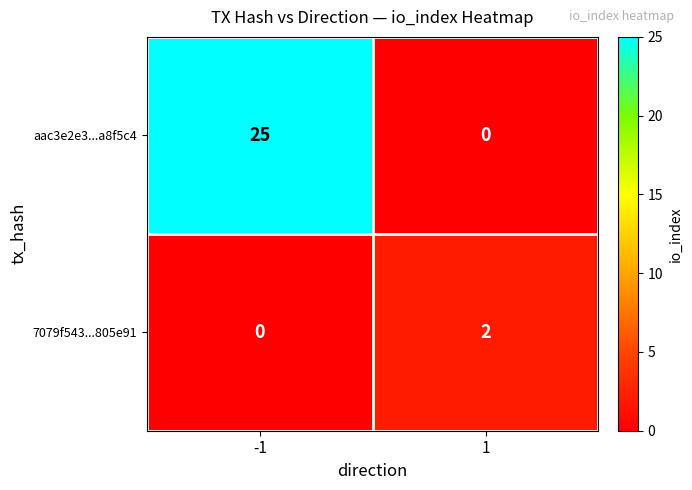

At 1, list the series in order from largest to smallest.

7079f543...805e91, aac3e2e3...a8f5c4